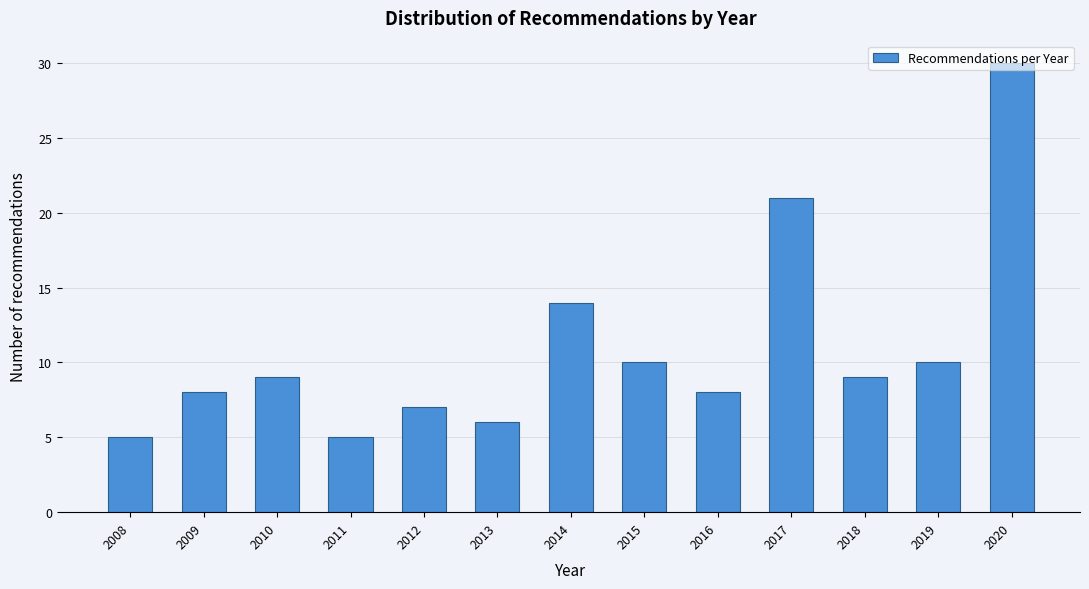

What is the difference between the maximum and second lowest values?

25